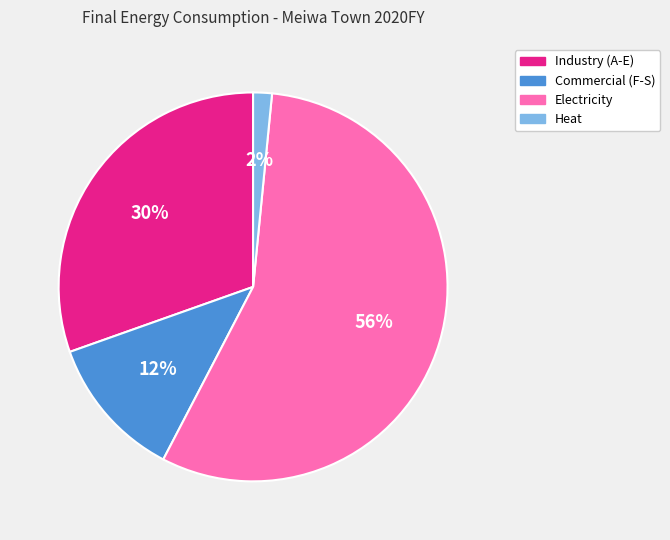

Between Electricity and Heat, which is larger?

Electricity